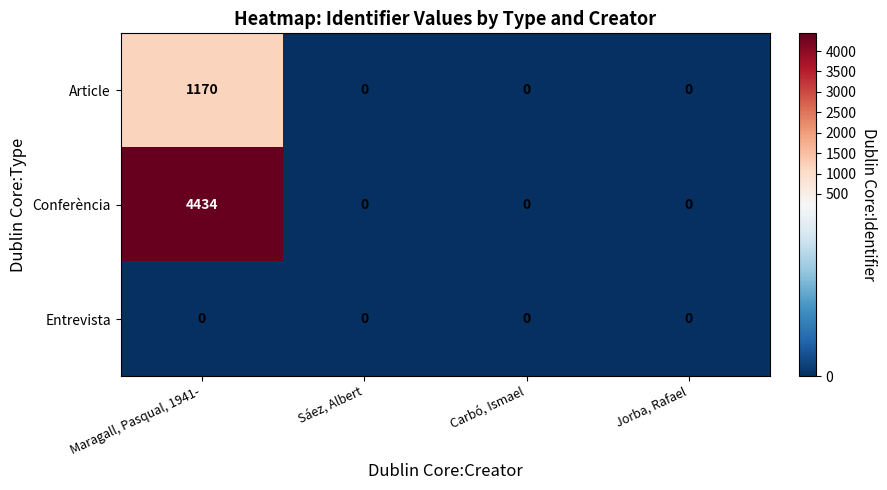

What is the difference between the highest and lowest values at Maragall, Pasqual, 1941-?

4434